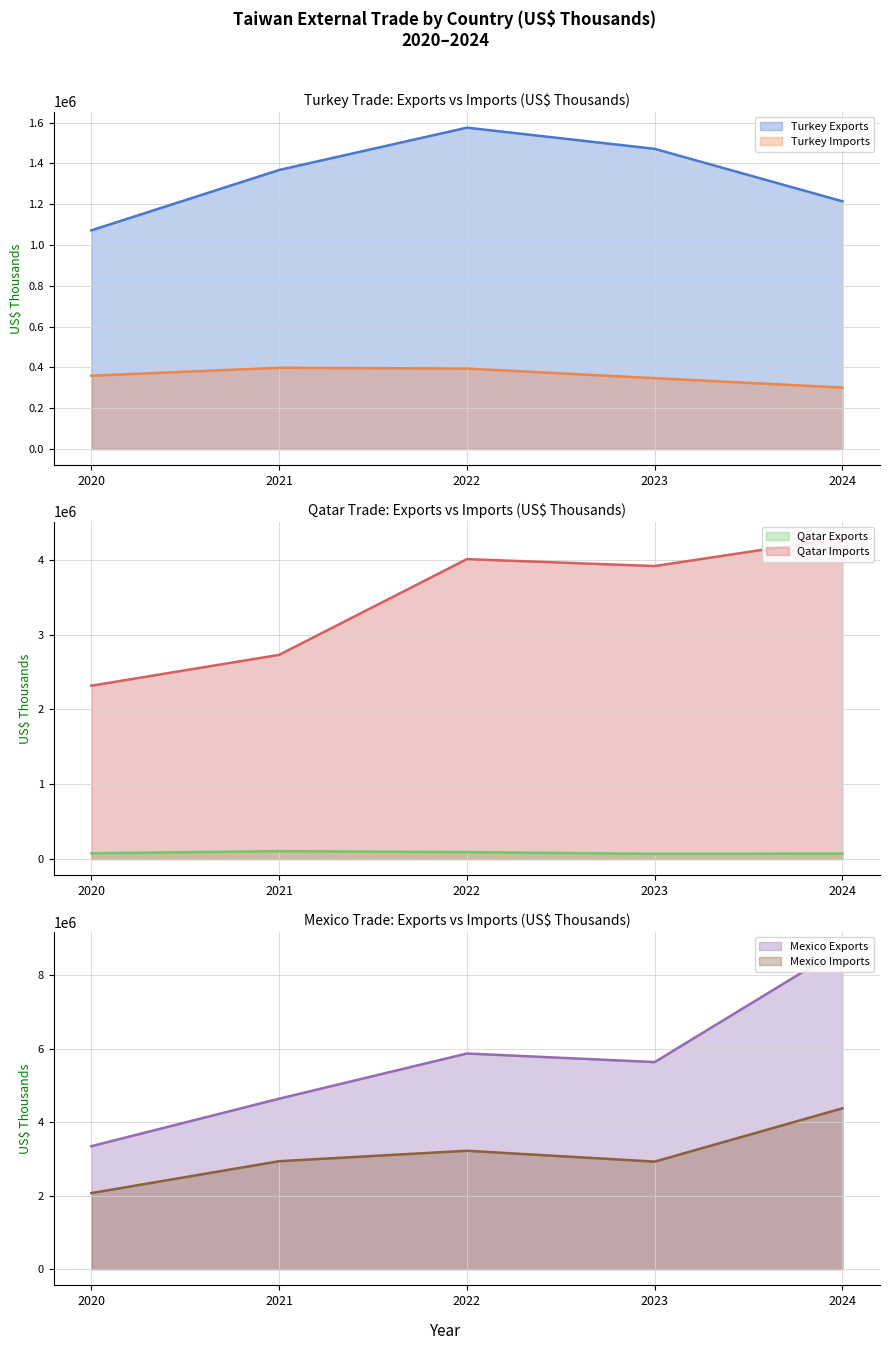

Between 2022 and 2023, which is larger?

2022